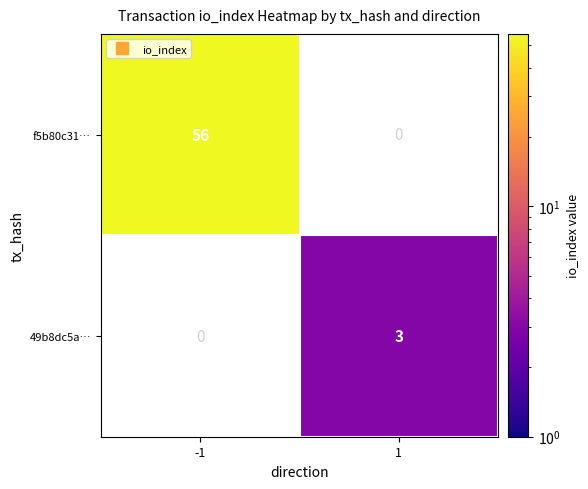

Rank the series by their average value, from highest to lowest.

f5b80c31…, 49b8dc5a…